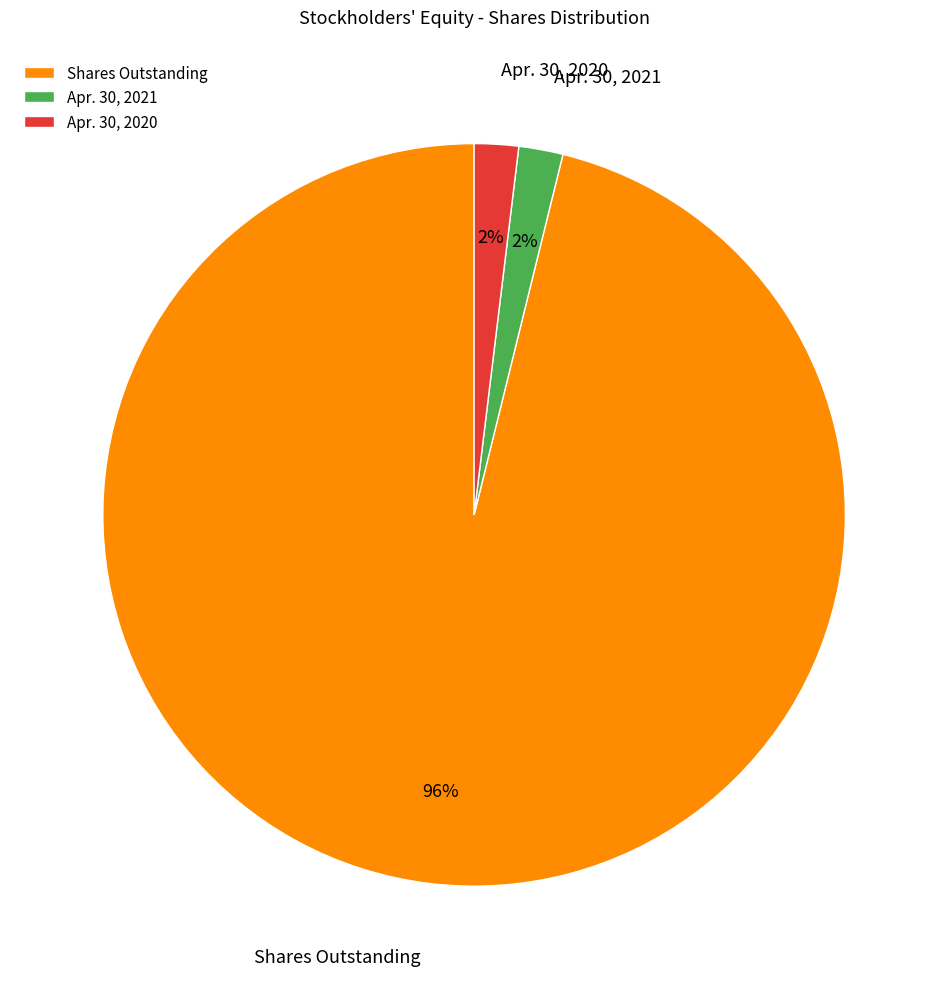

Which slice is the largest?

Shares Outstanding